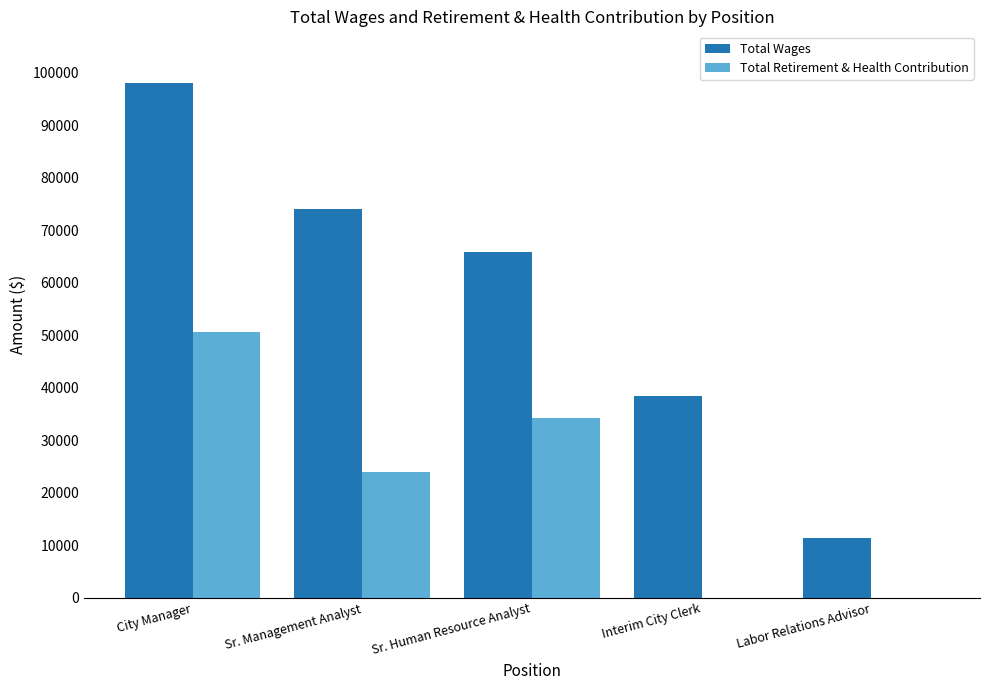

Reading left to right, what are all the values shown in this chart?

Total Wages: 98124	74122	65825	38436	11340
Total Retirement & Health Contribution: 50582	24004	34230	0	0